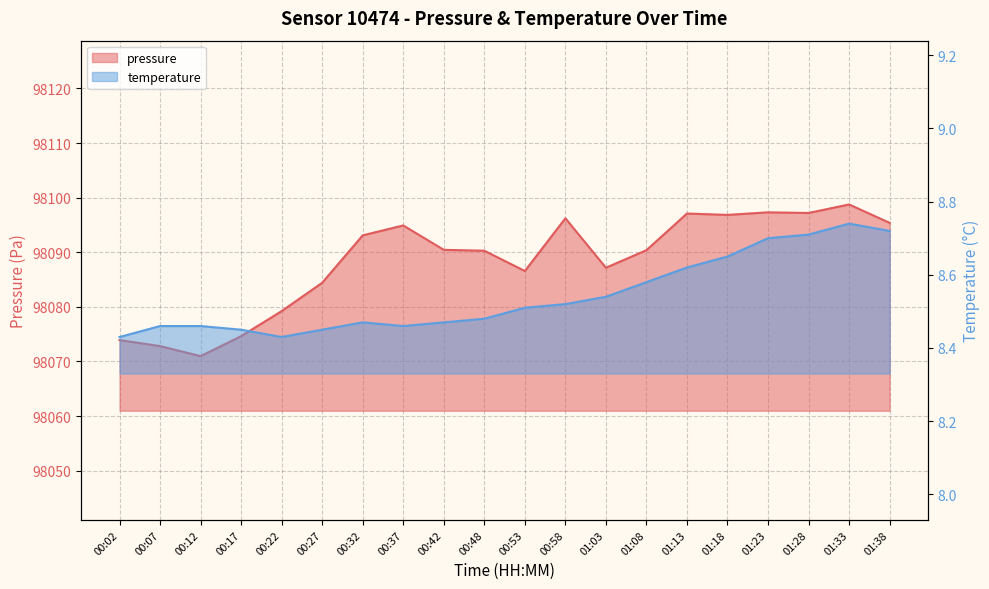

What is the minimum value for pressure?

98071.0